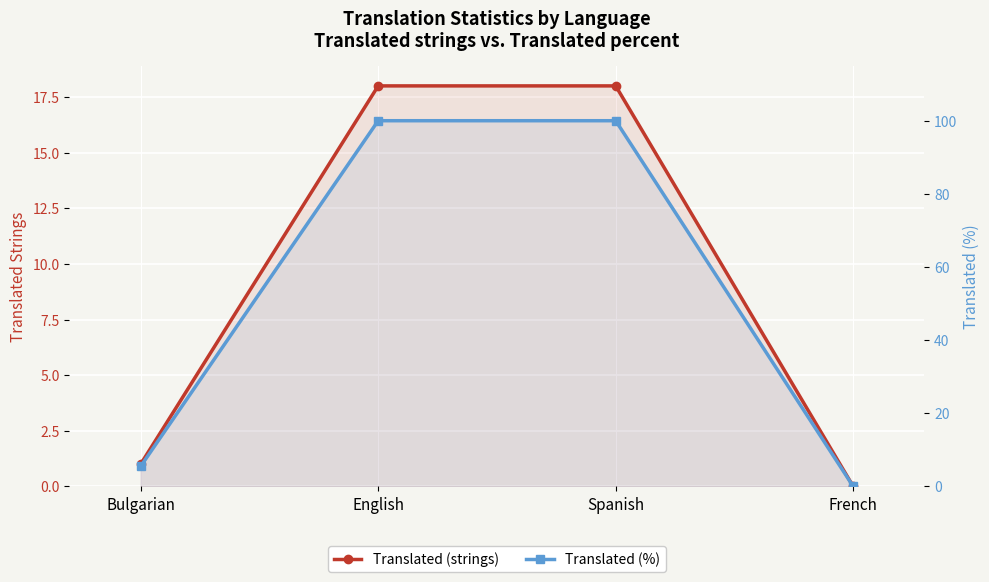

The Translated (strings) series shows 0.0 at French. True or false?

True